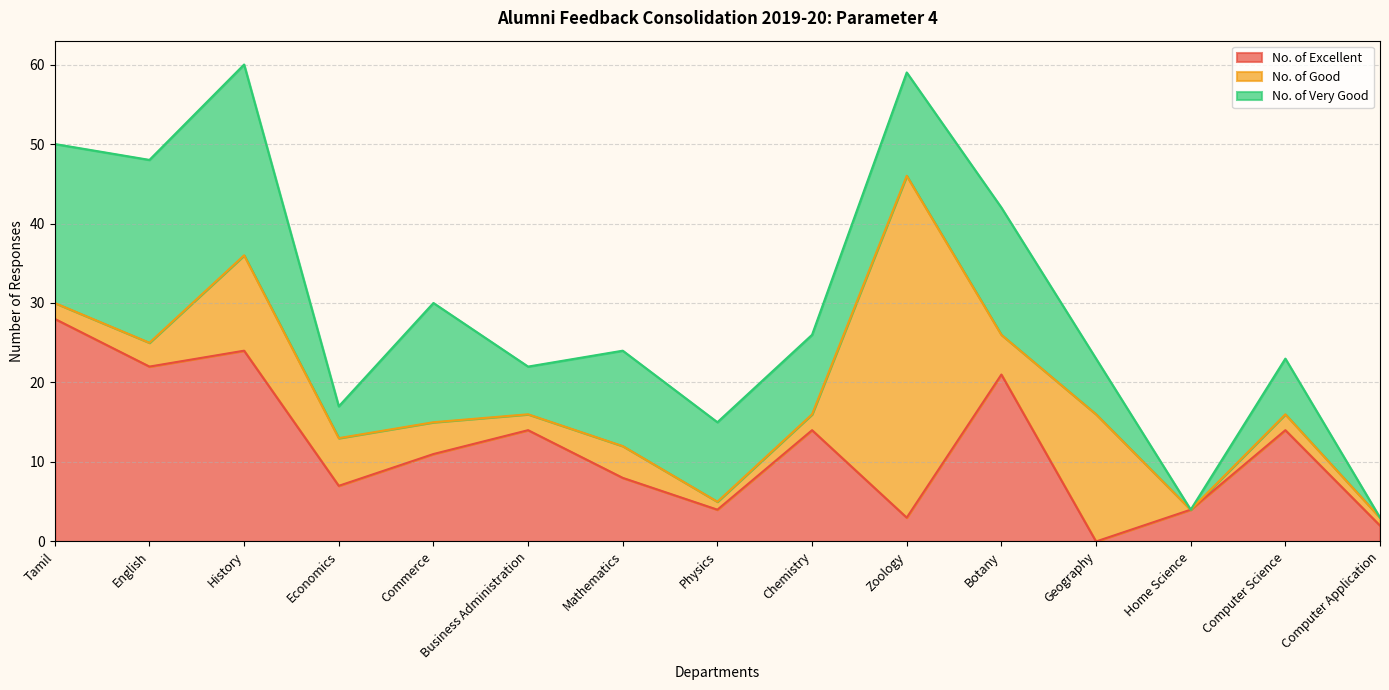

At which category is the sum across all series the highest?

History